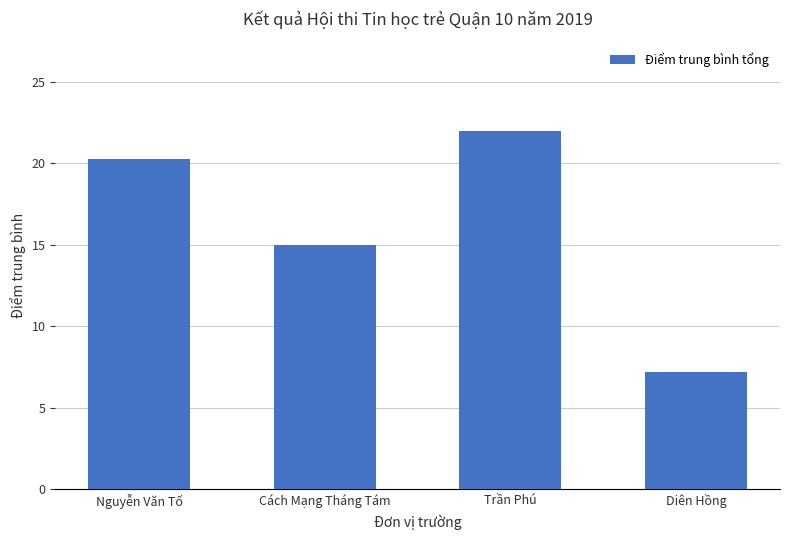

How many series are shown in this chart?

1